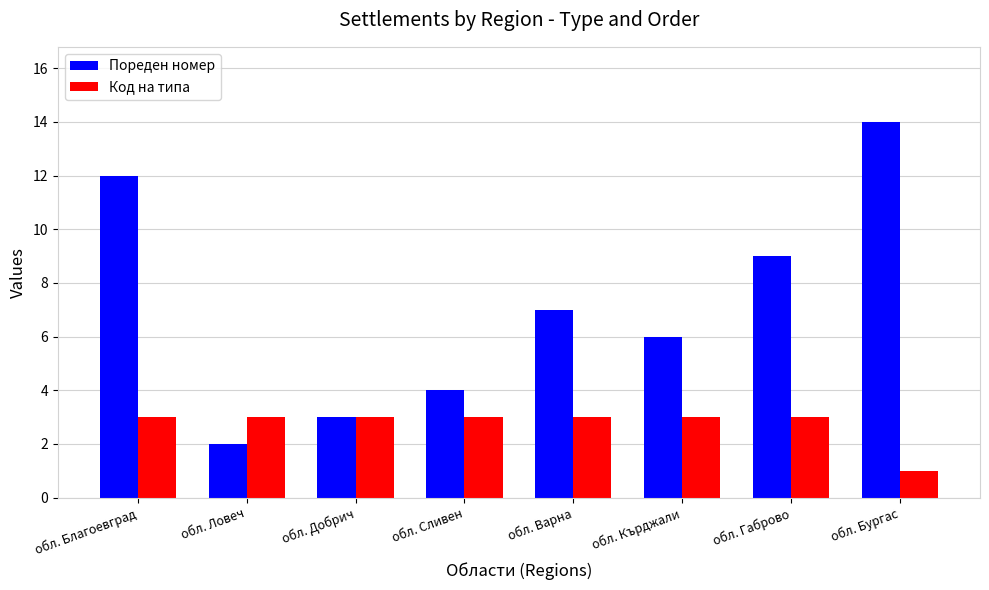

Rank the series by their average value, from lowest to highest.

Код на типа, Пореден номер